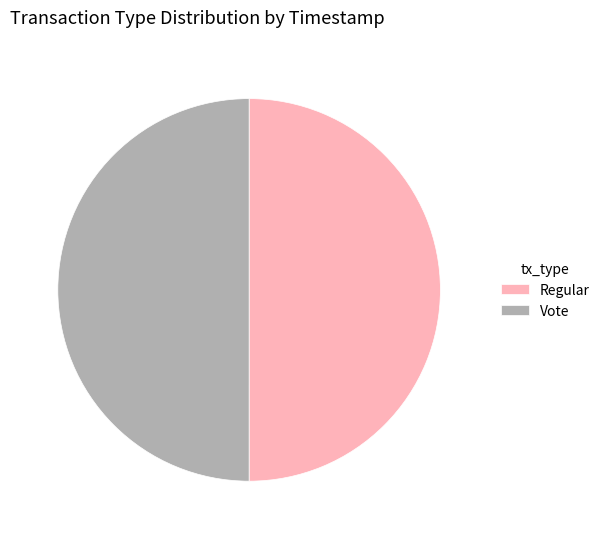

What is the ratio of the value at Regular to the value at Vote?

1.0